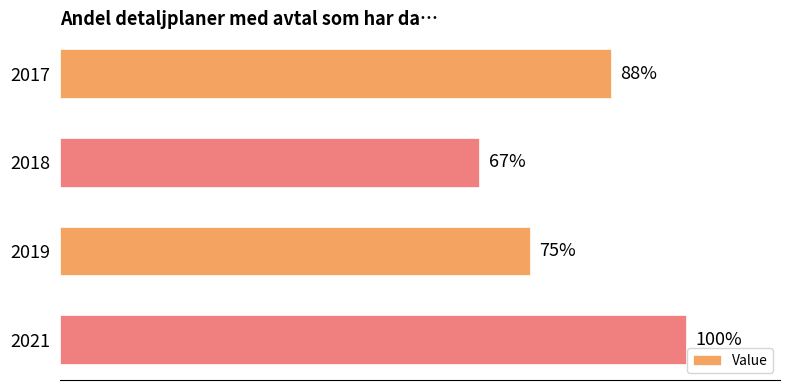

Rank the categories by value from highest to lowest.

2021, 2017, 2019, 2018